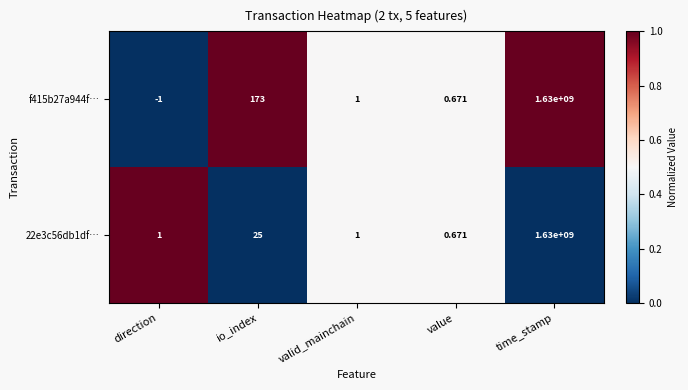

Which label corresponds to the smallest value in the chart?

direction